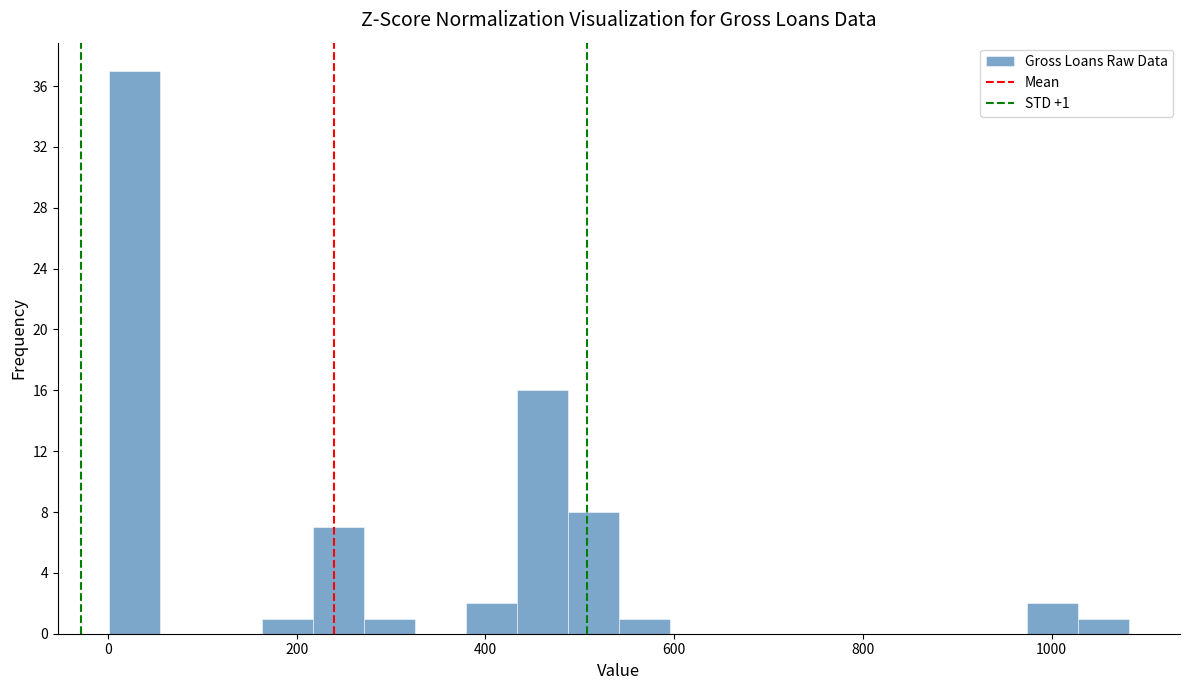

Around what value on the x-axis is the tallest bar? Give the approximate position of its centre, as read against the axis.

20